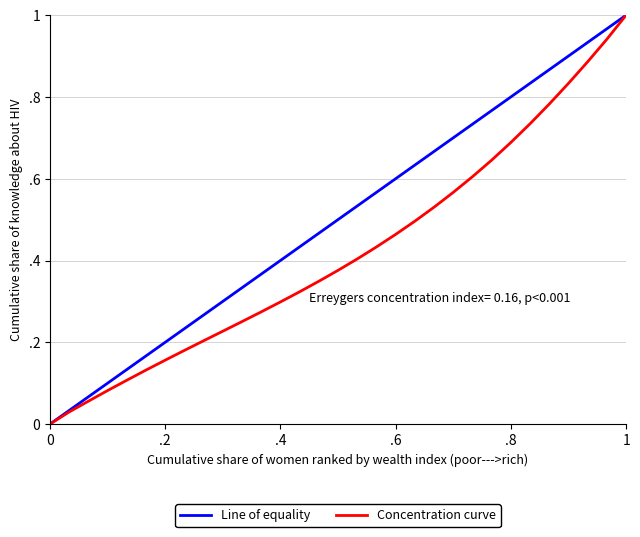

What is the maximum value shown in the chart?

1.0